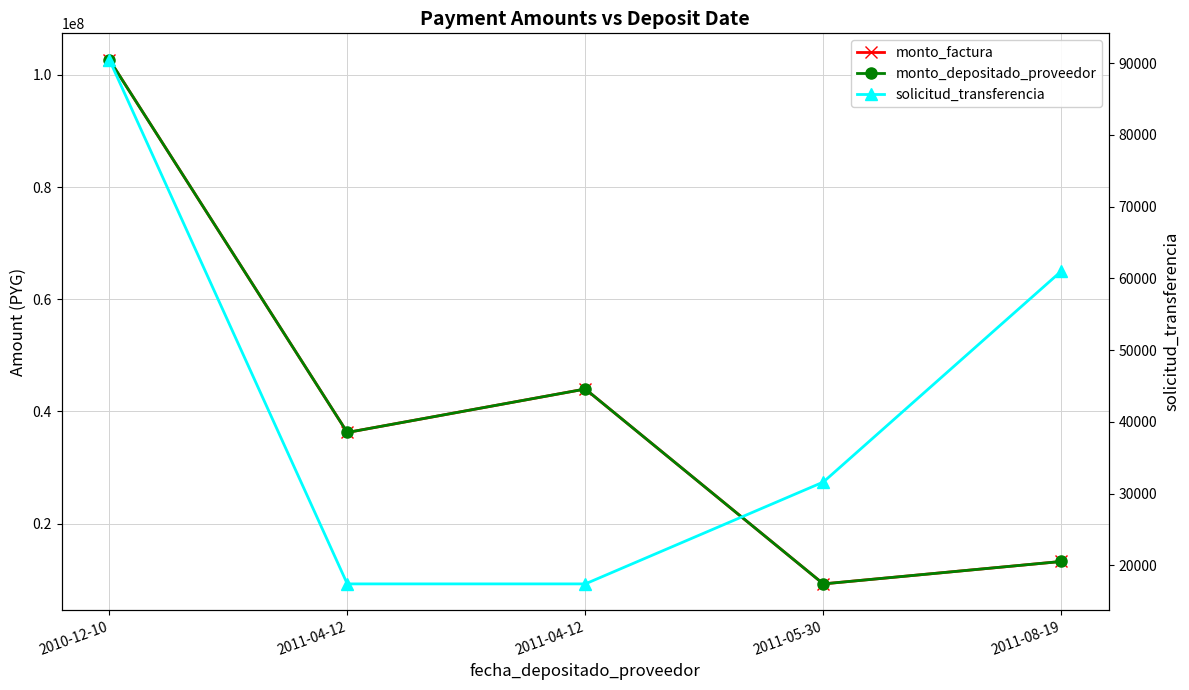

True or false: monto_depositado_proveedor and monto_factura cross at least once.

False